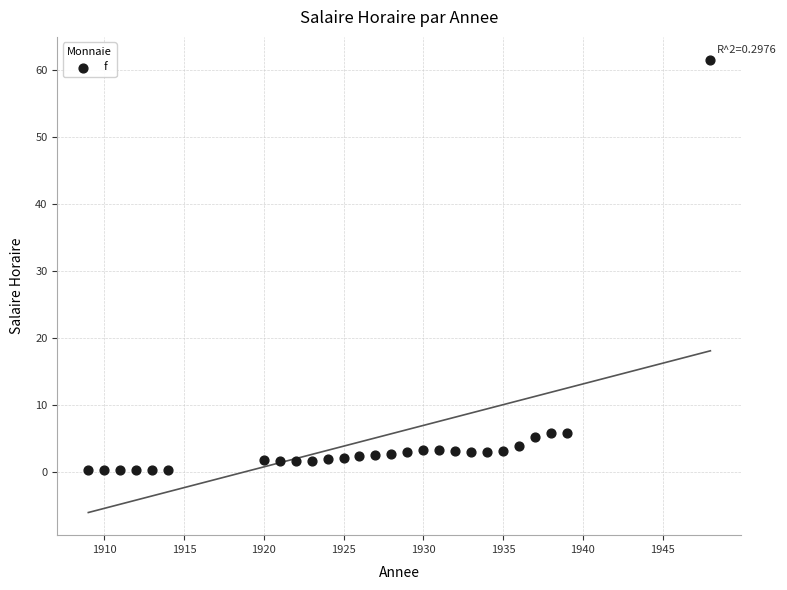

What is the range of X values (max minus min)?

39.0